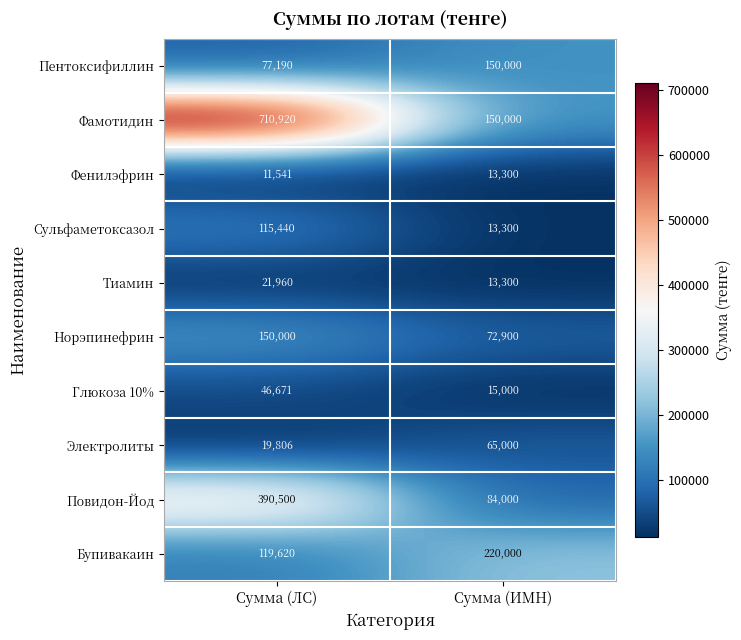

Is it true that Фамотидин equals 31845 at Сумма (ИМН)?

False